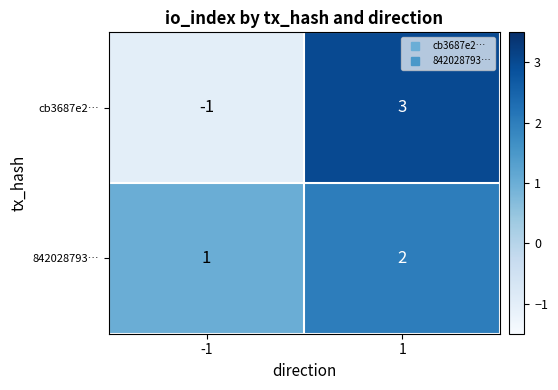

Reading left to right, extract all data points from this chart.

cb3687e2…: -1	3
842028793…: 1	2